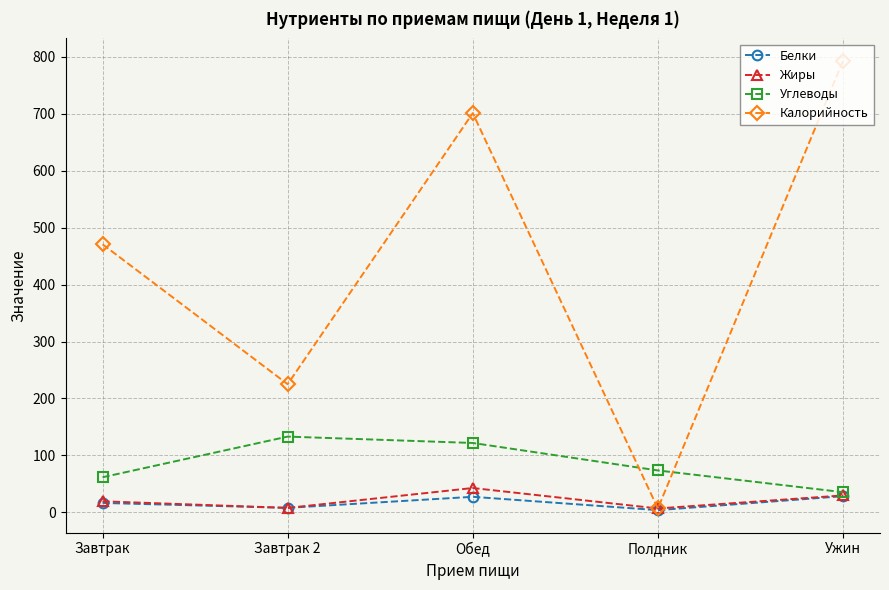

What is the difference between the Калорийность values at Ужин and Обед?

91.8